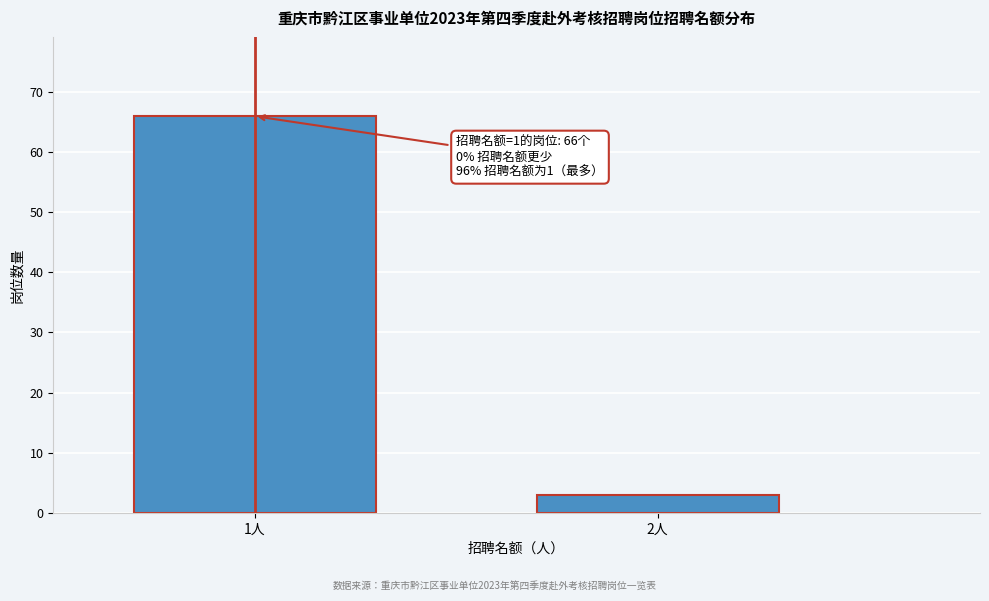

Reading left to right, what are all the values shown in this chart?

66	3